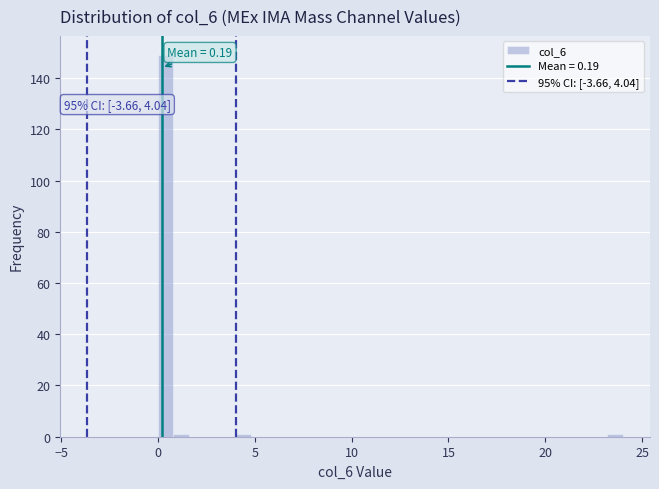

Around what value on the x-axis is the tallest bar? Give the approximate position of its centre, as read against the axis.

0.5